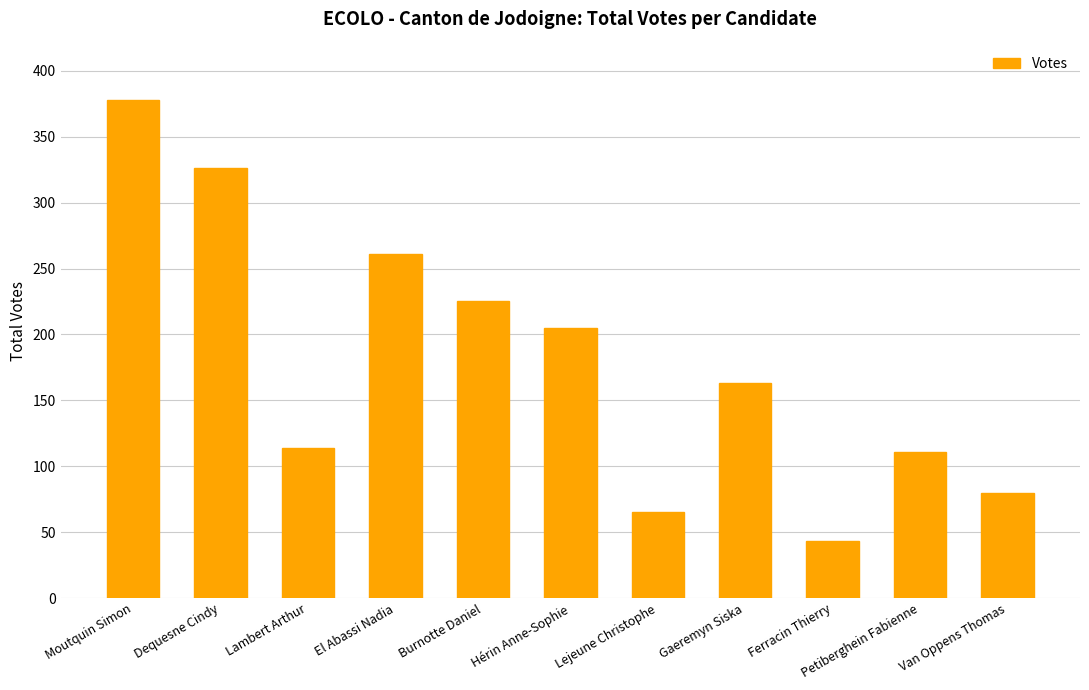

The value at Gaeremyn Siska is 81. True or false?

False